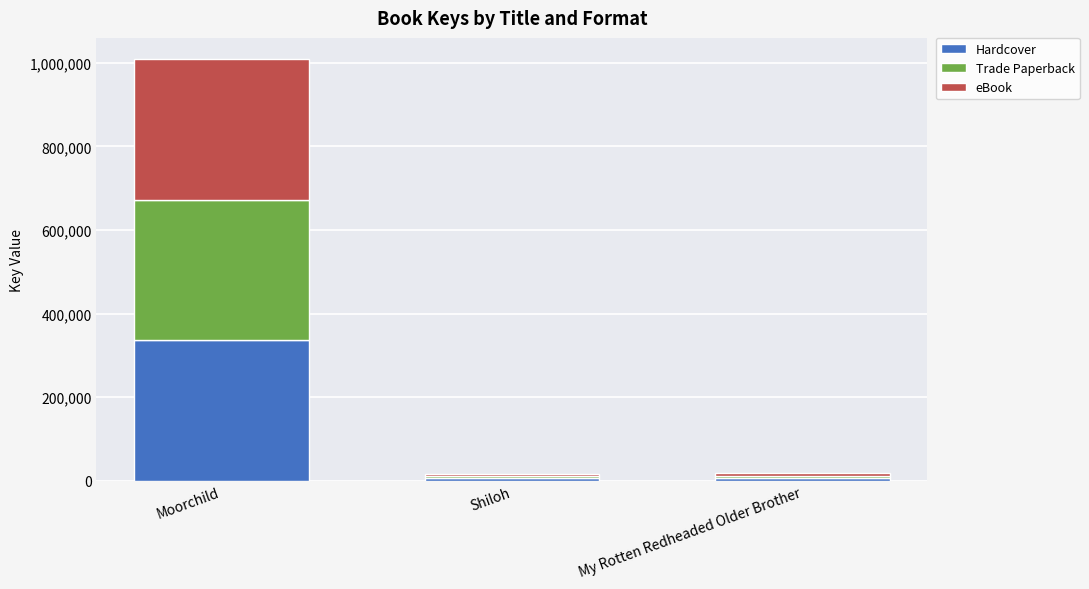

The Hardcover series shows 336426 at Moorchild. True or false?

True